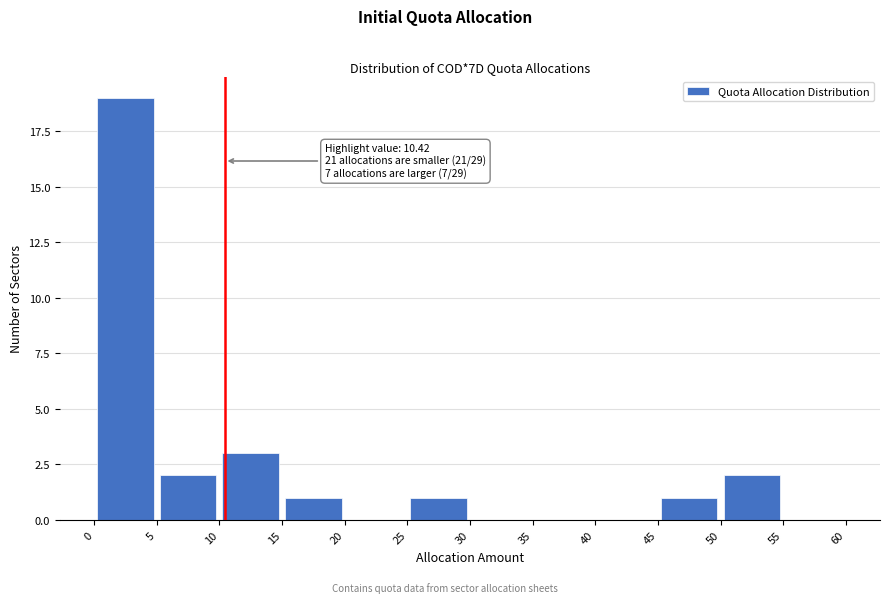

Which range on the x-axis has the tallest bar?

0 to 5